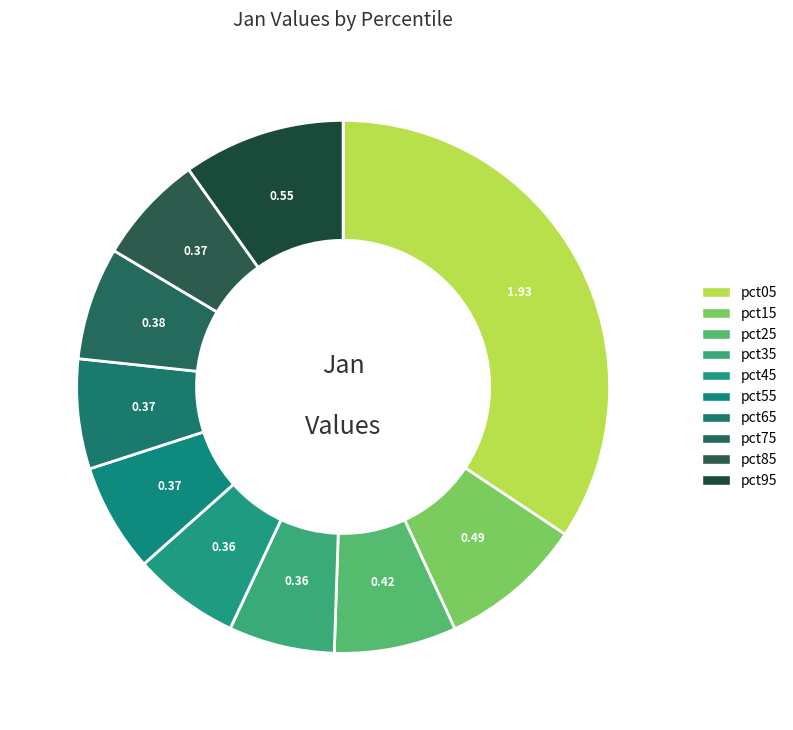

To the nearest percent, what portion does pct55 represent?

7%